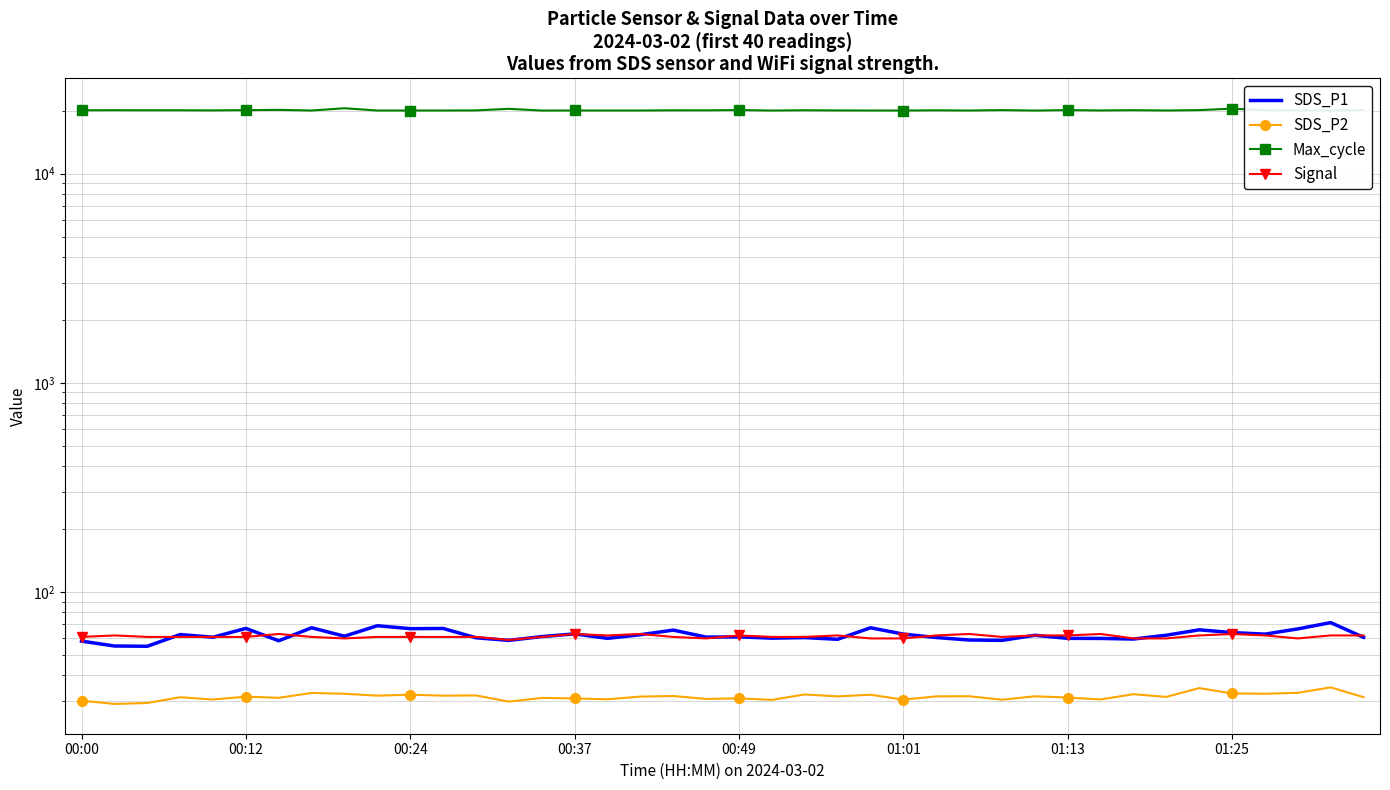

What is the difference between the SDS_P1 values at 38 and 01:01?

4.4